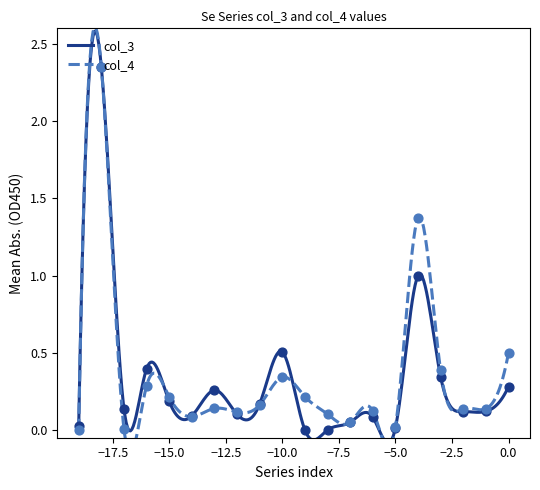

Which series contains the lowest Y value?

col_3